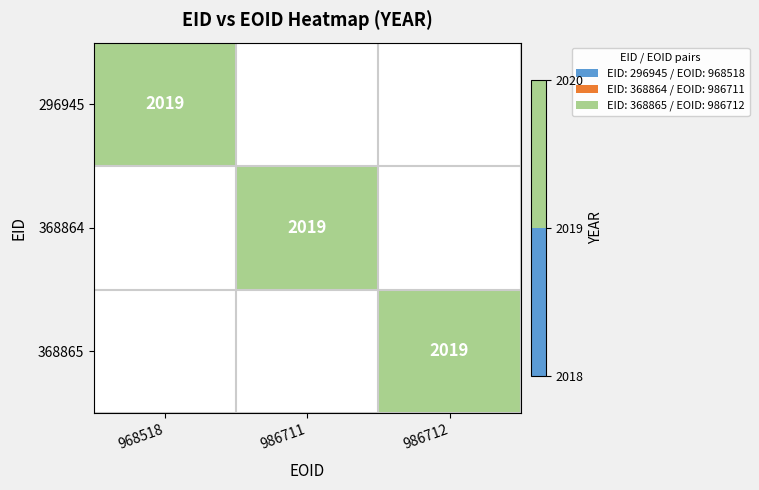

List the labels in order of 368865 value, largest first.

986712, 968518, 986711